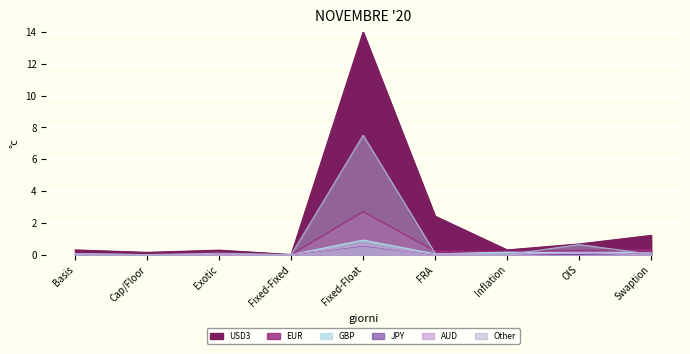

What is the label of the 7th point from the right?

Exotic